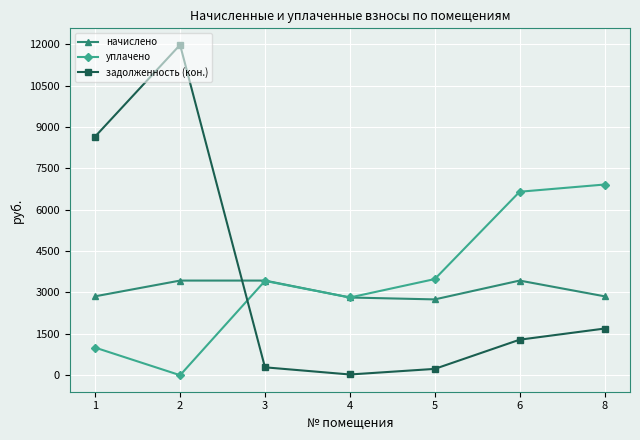

What is the difference between the уплачено values at 6 and 1?

5650.0